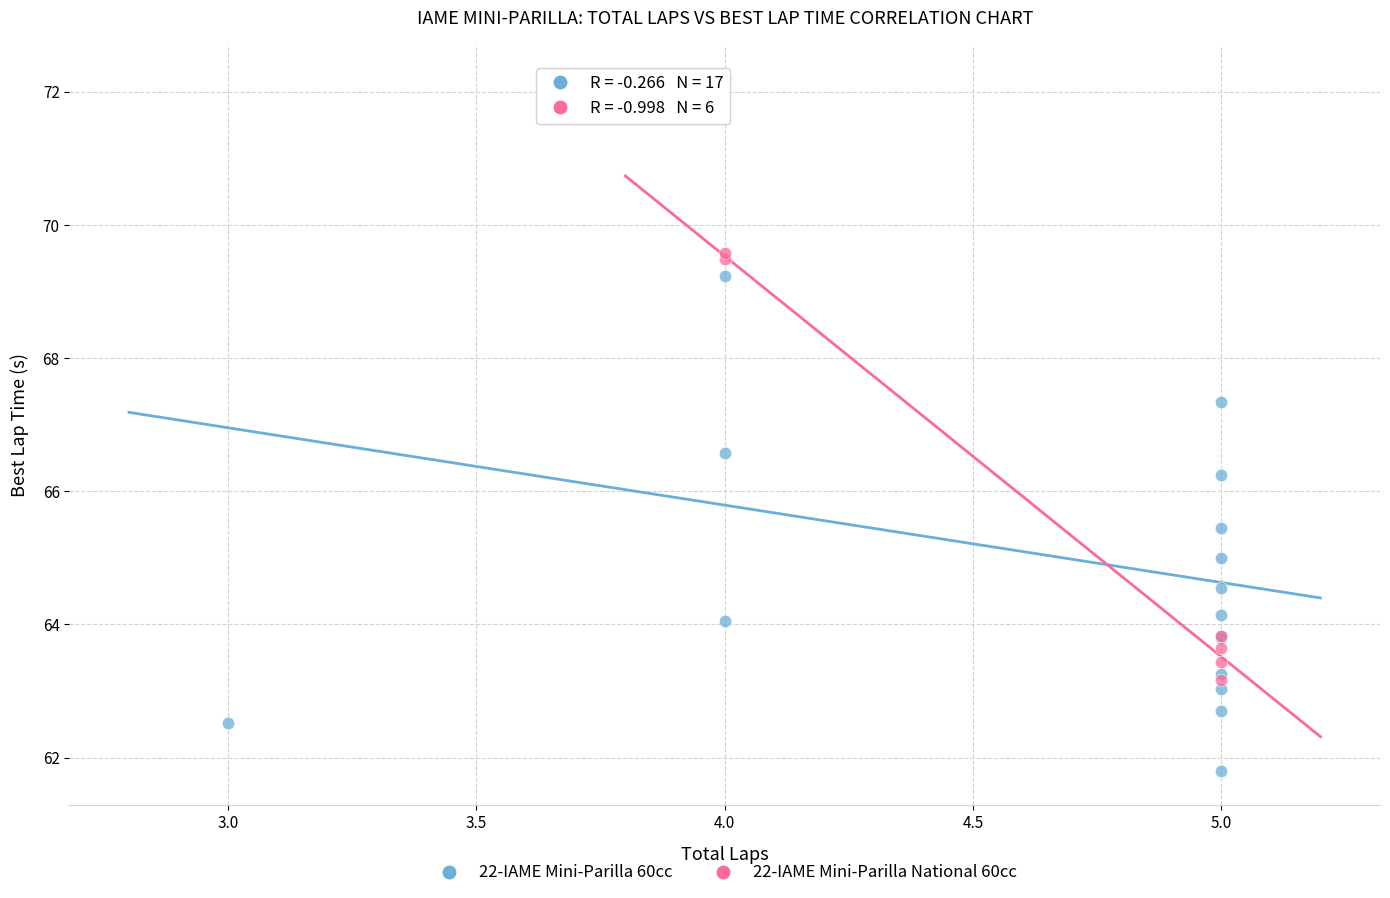

Which series has the largest Y range (max minus min)?

22-IAME Mini-Parilla 60cc